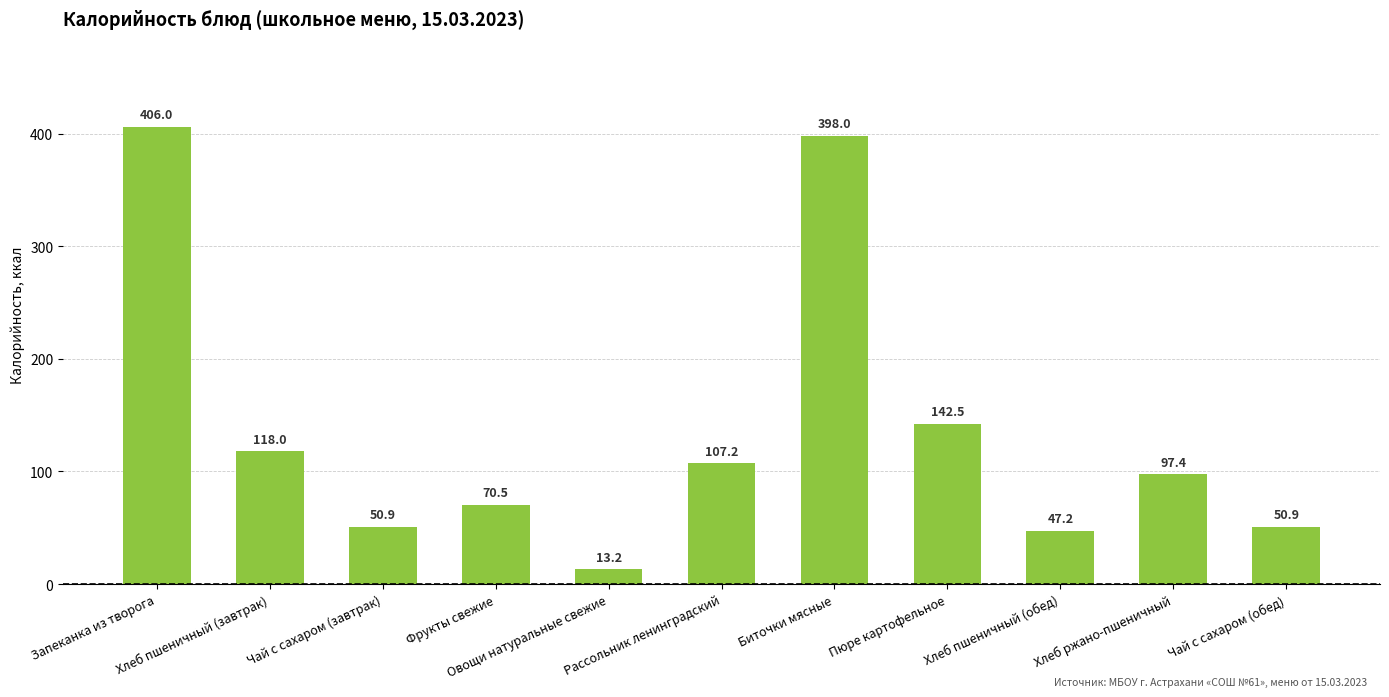

Are the bars horizontal?

No